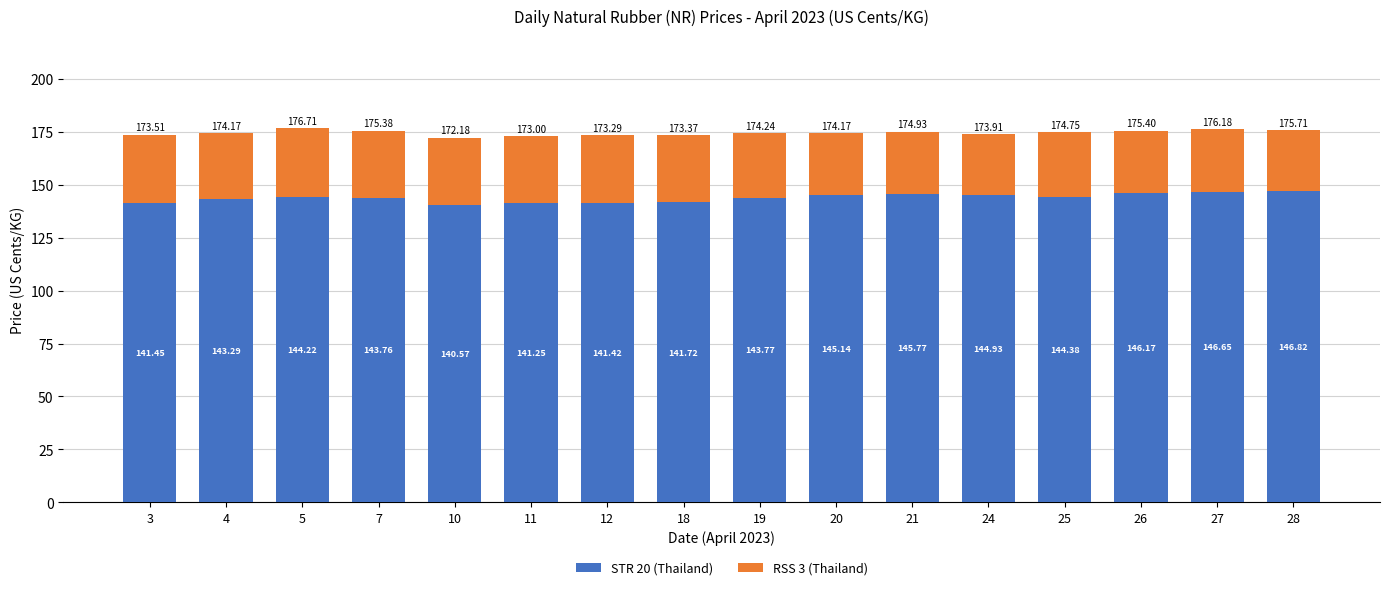

Does the chart contain stacked bars?

Yes